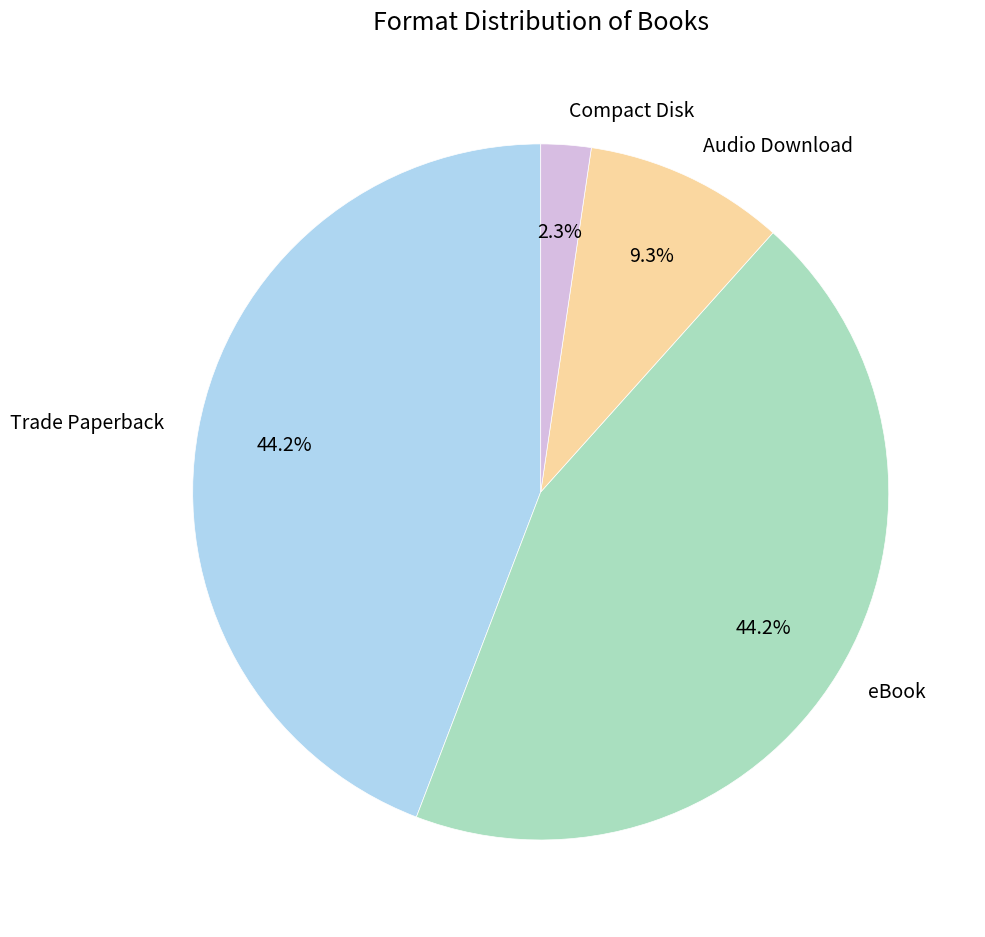

Which category has the smallest portion of the pie?

Compact Disk